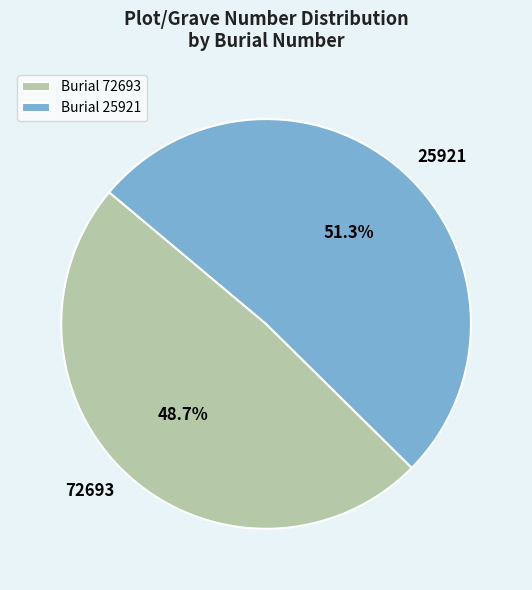

How many segments does this pie chart have?

2